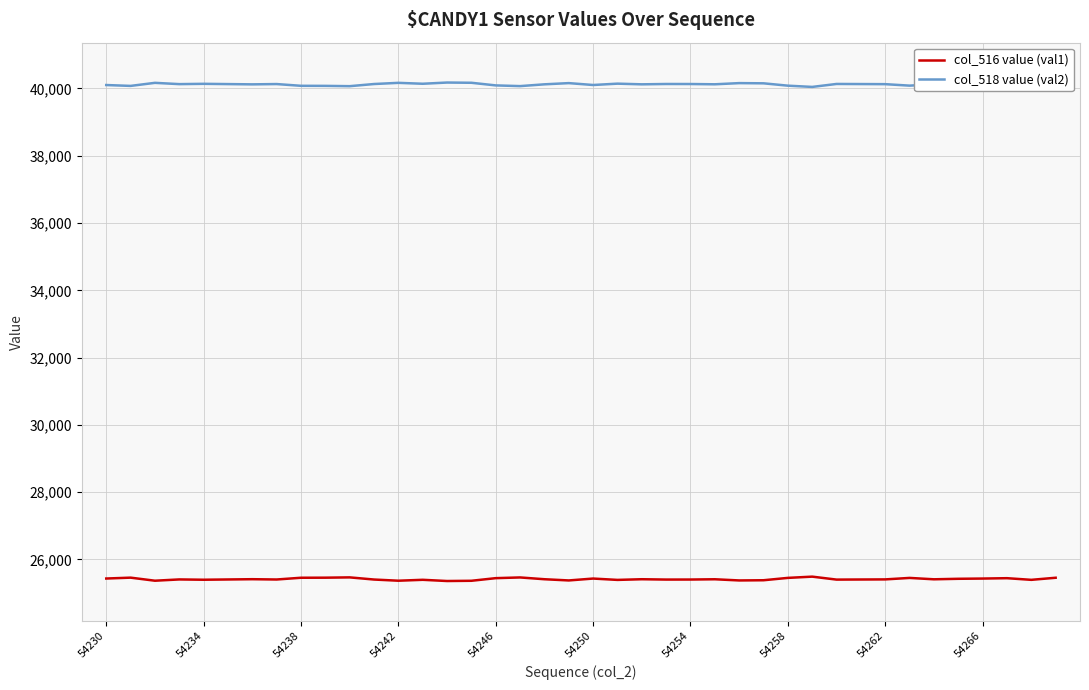

List the series in order of their peak value, lowest first.

col_516 value (val1), col_518 value (val2)